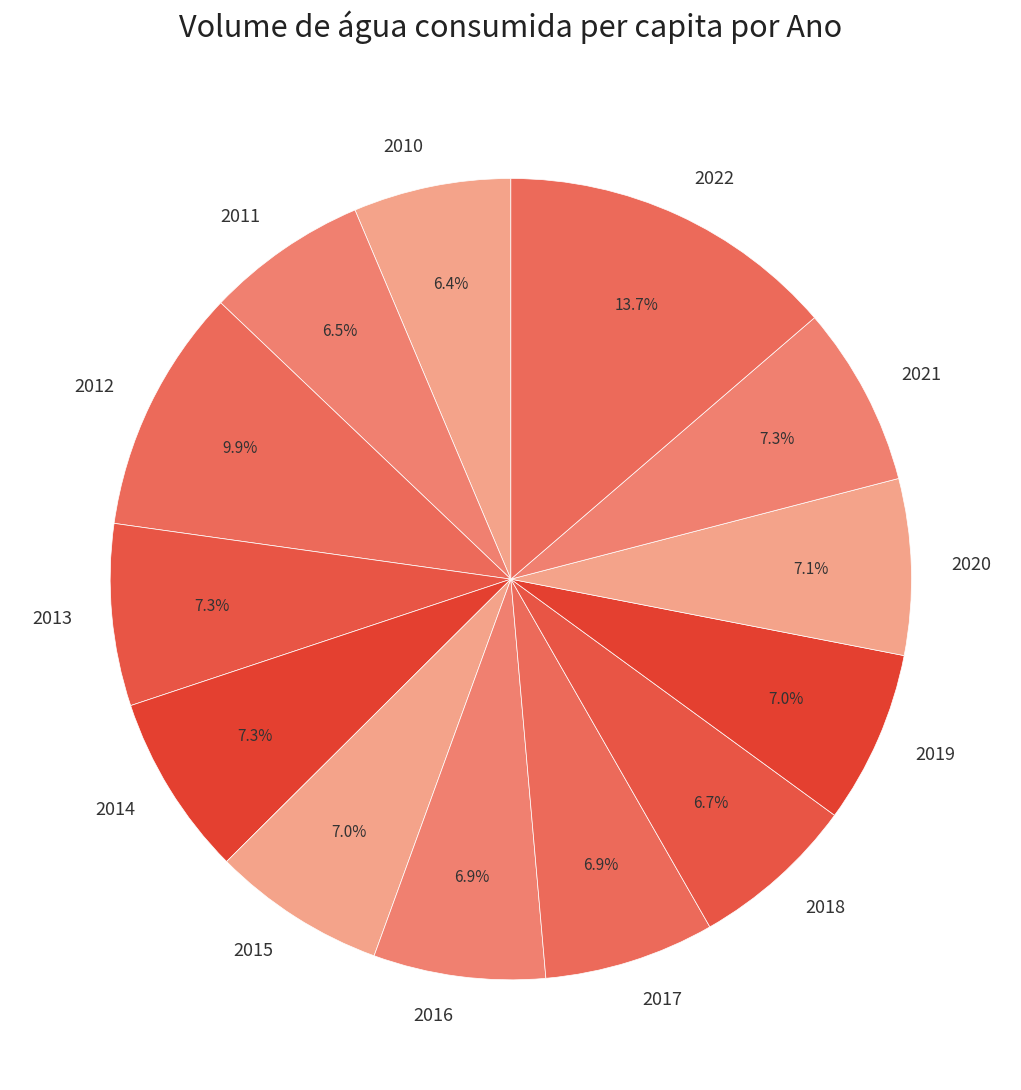

Which category has the biggest portion of the pie?

2022